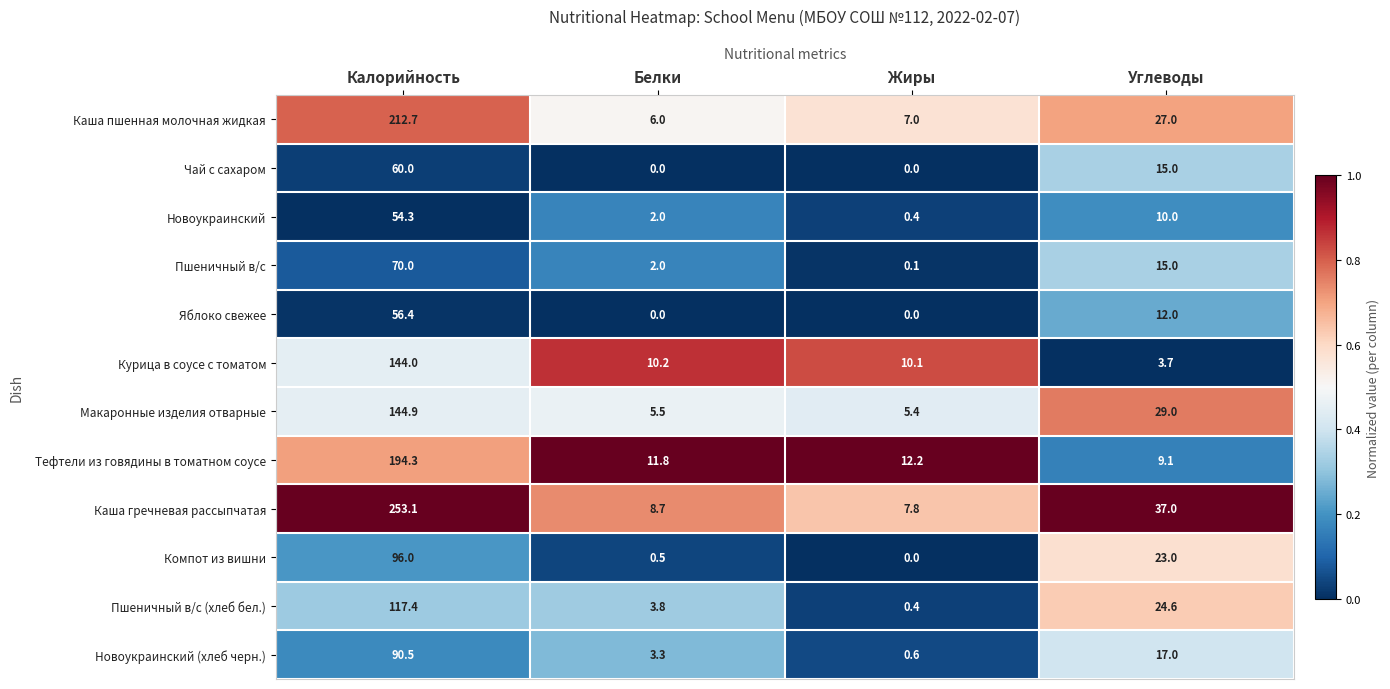

At which label does Пшеничный в/с reach its peak?

Калорийность